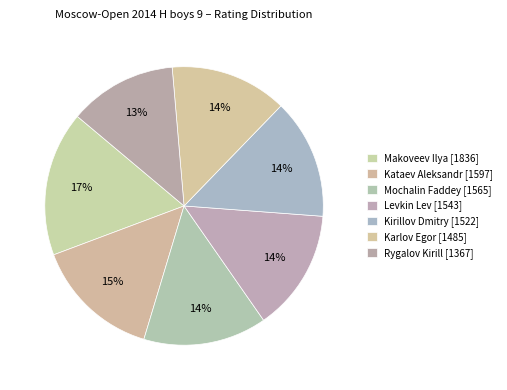

How many slices are in this pie chart?

7